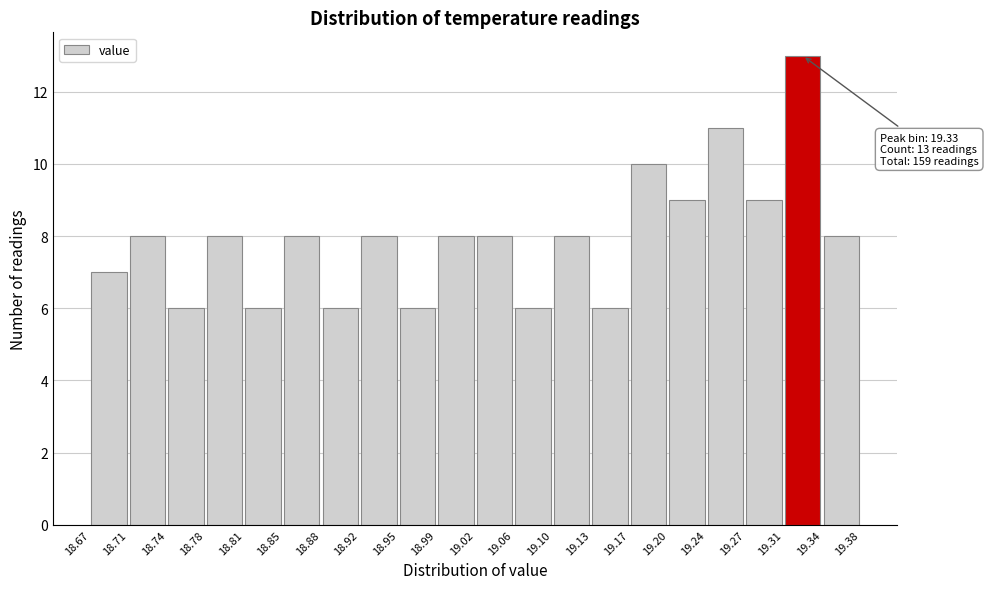

Which range on the x-axis has the tallest bar?

19.31 to 19.34